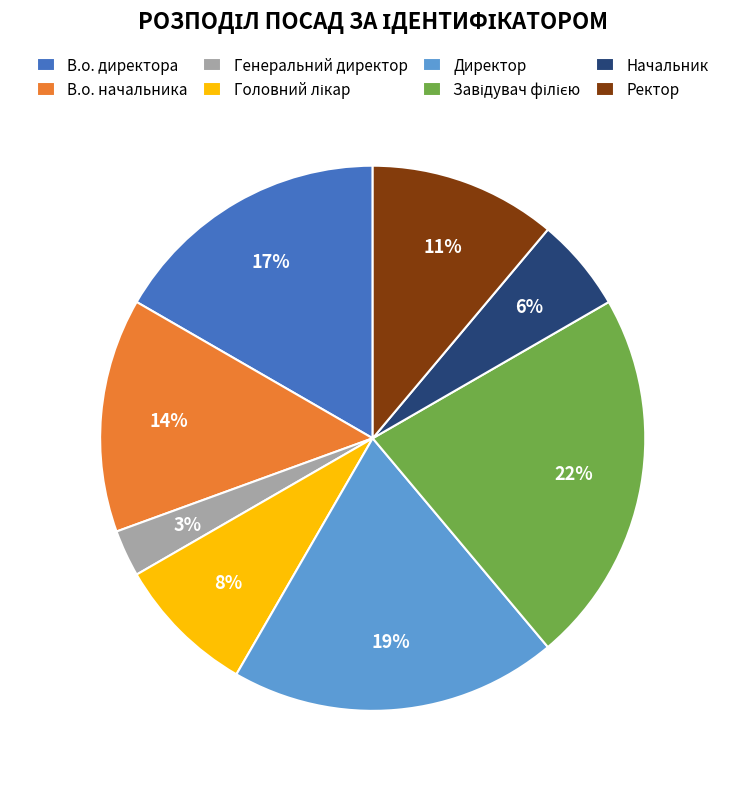

Is there a majority slice in this chart?

No